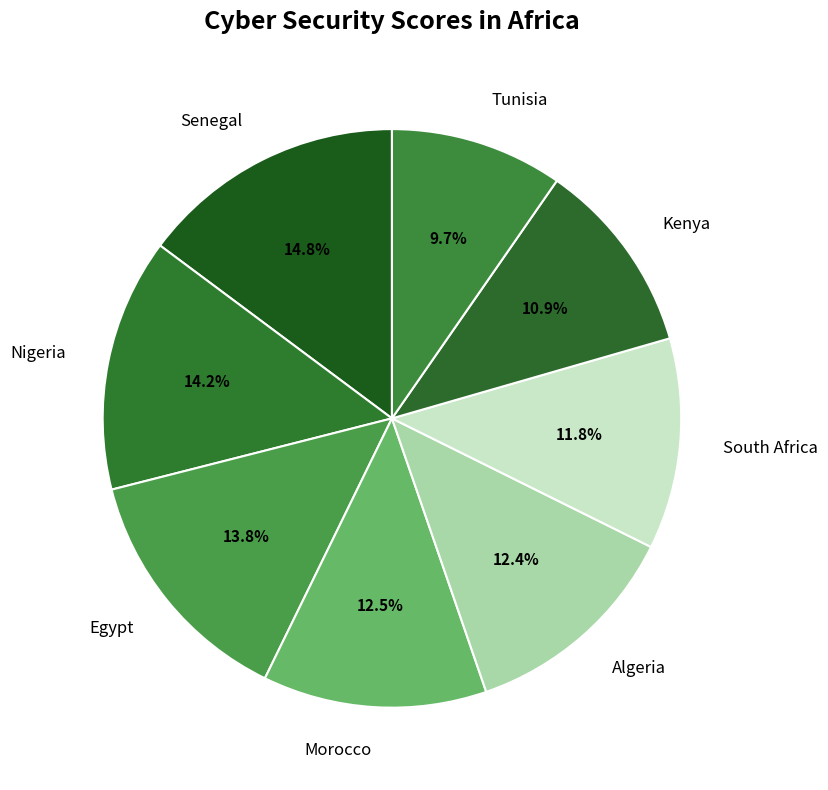

Which category has the biggest portion of the pie?

Senegal